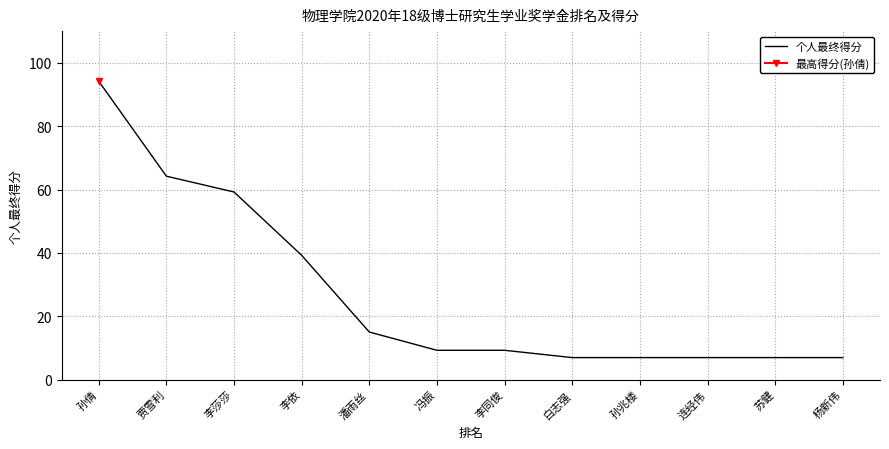

Approximately how many times larger is the value at 白志强 compared to 连经伟?

1.0